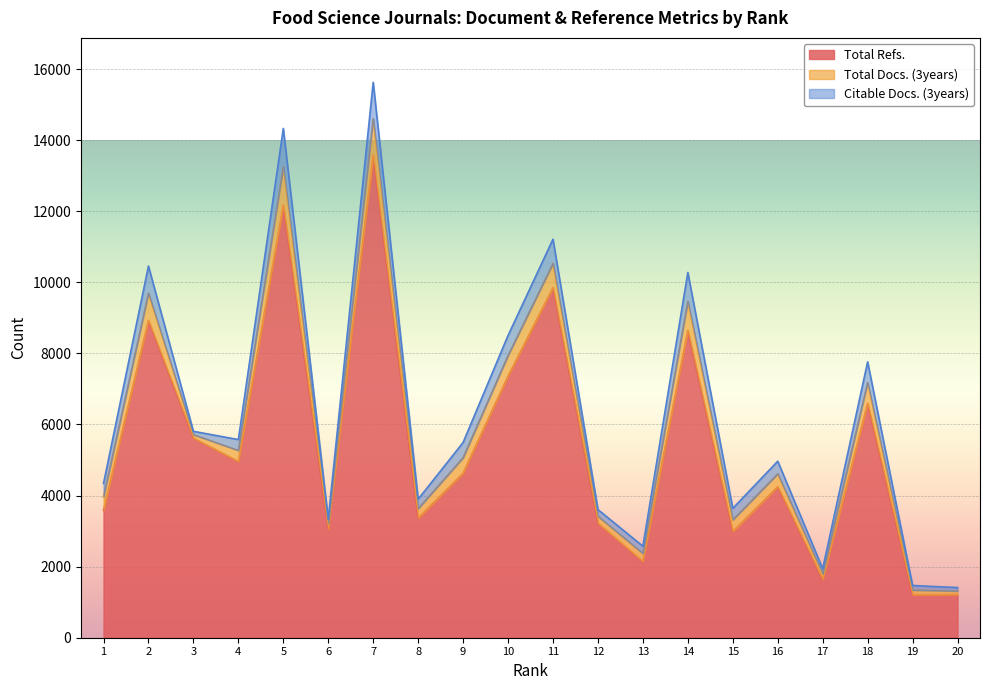

The Total Docs. (3years) series shows 1083 at 5. True or false?

True